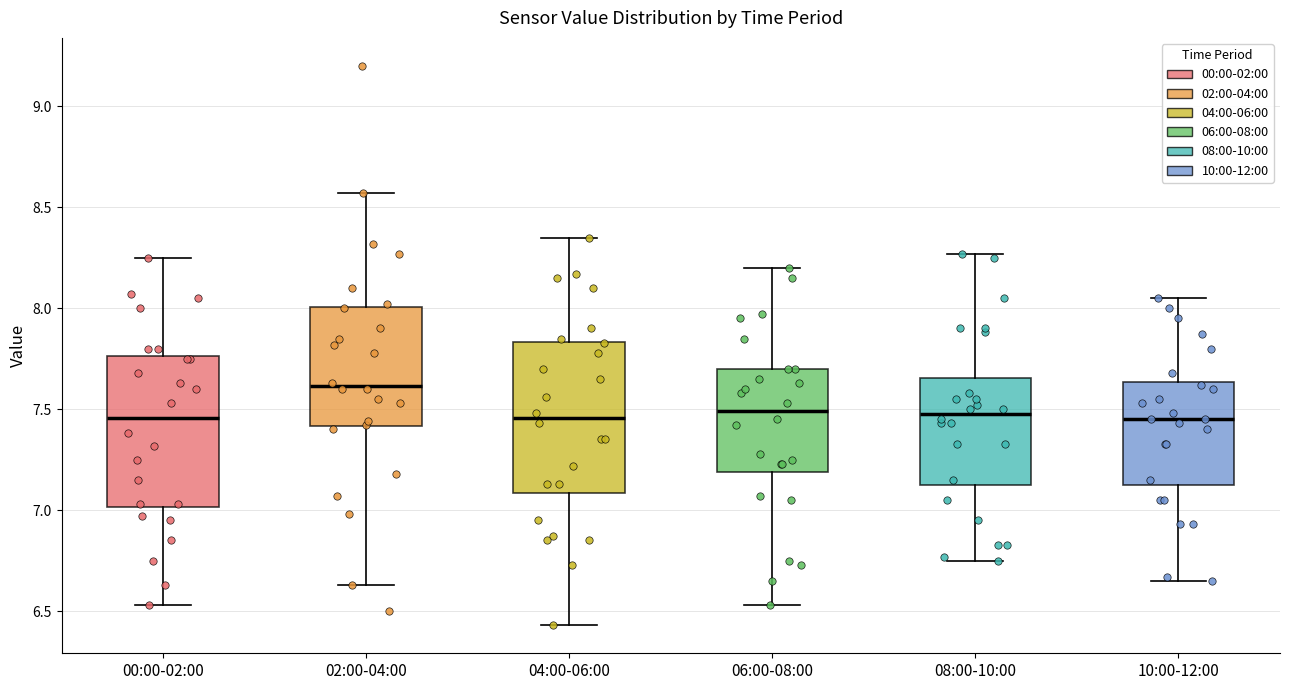

Reading left to right, transcribe this box plot: for each box, give where its median line is, the range the box spans, and where its two whiskers end, as read against the y-axis. The values are not printed on the chart, so give them approximately, as read against the axis.

00:00-02:00: median 7.45, box 7.00 to 7.75, whiskers 6.55 to 8.25
02:00-04:00: median 7.60, box 7.40 to 8.00, whiskers 6.65 to 8.55
04:00-06:00: median 7.45, box 7.10 to 7.85, whiskers 6.45 to 8.35
06:00-08:00: median 7.50, box 7.20 to 7.70, whiskers 6.55 to 8.20
08:00-10:00: median 7.50, box 7.15 to 7.65, whiskers 6.75 to 8.25
10:00-12:00: median 7.45, box 7.15 to 7.65, whiskers 6.65 to 8.05